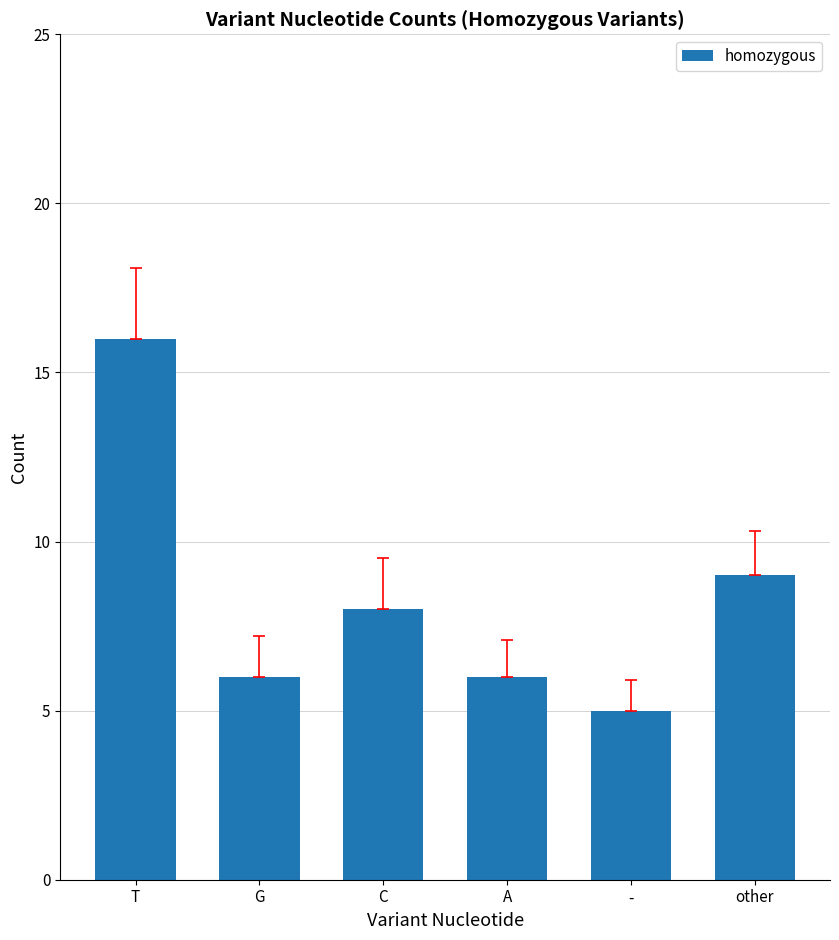

Approximately how many times larger is the value at other compared to A?

1.5